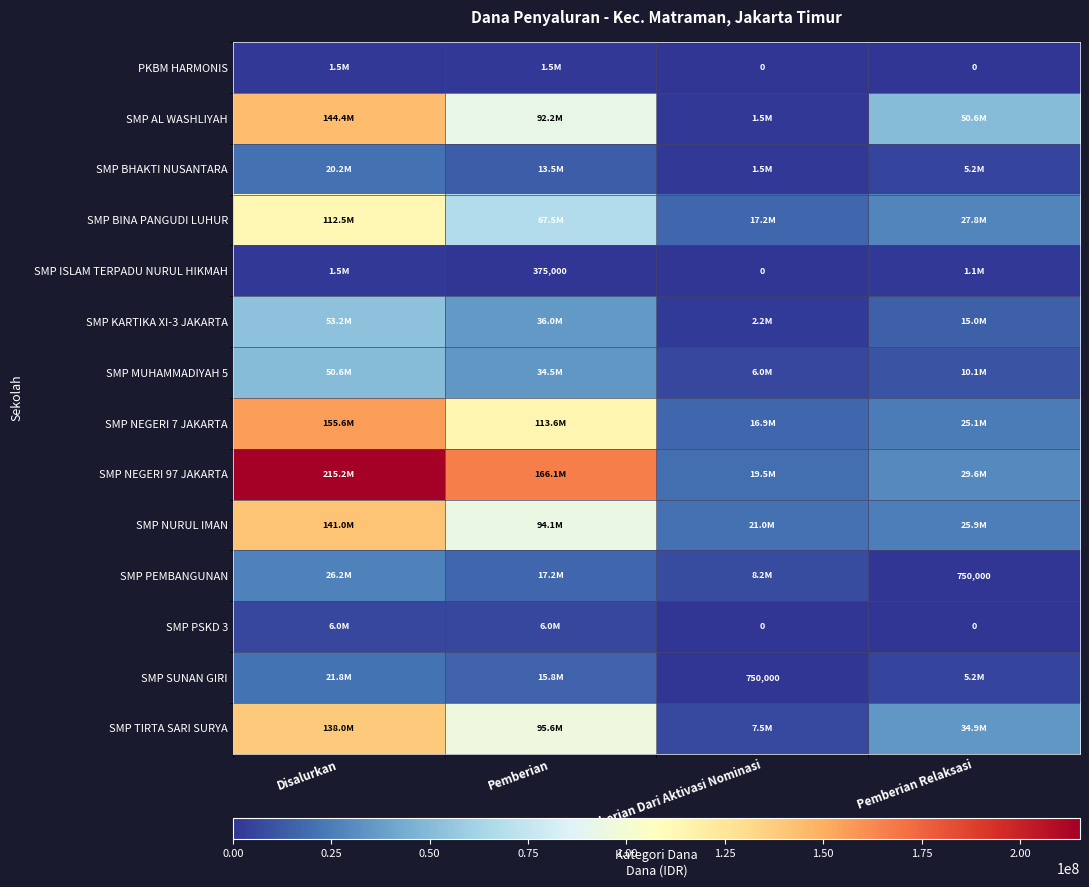

At which category is the sum across all series the highest?

Disalurkan